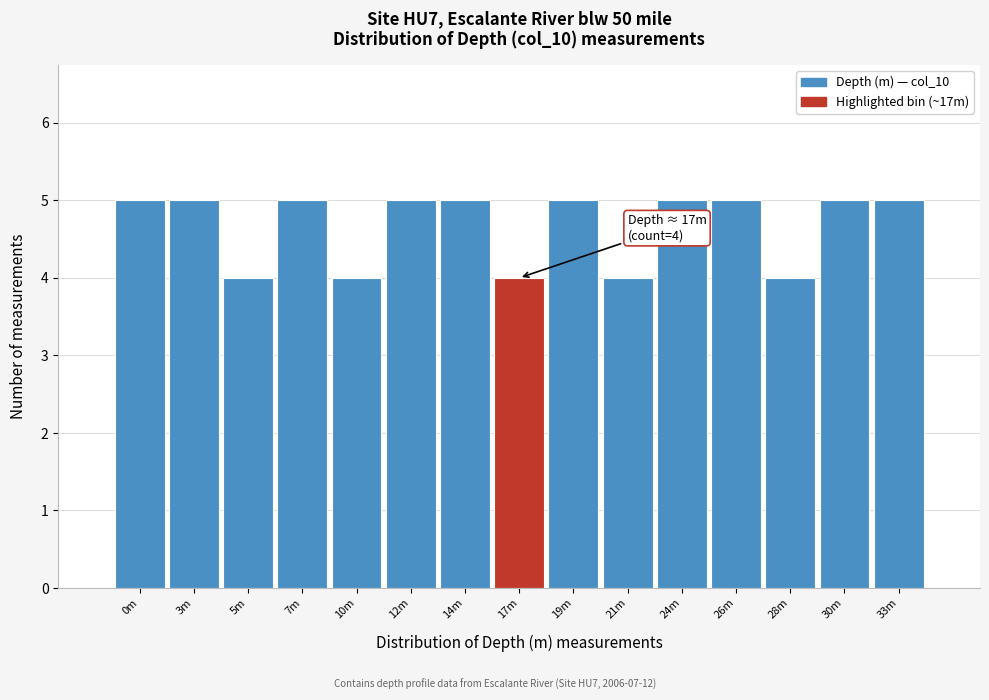

Reading left to right, what are all the values shown in this chart?

0m=5	3m=5	5m=4	7m=5	10m=4	12m=5	14m=5	17m=4	19m=5	21m=4	24m=5	26m=5	28m=4	30m=5	33m=5